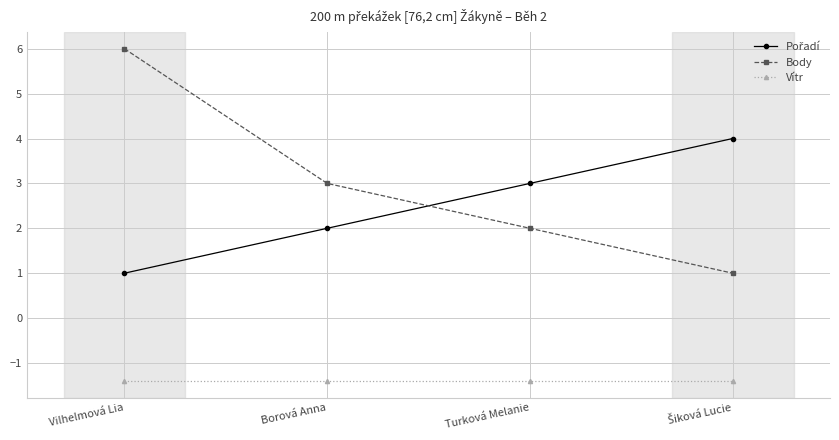

What is the greatest value displayed?

6.0